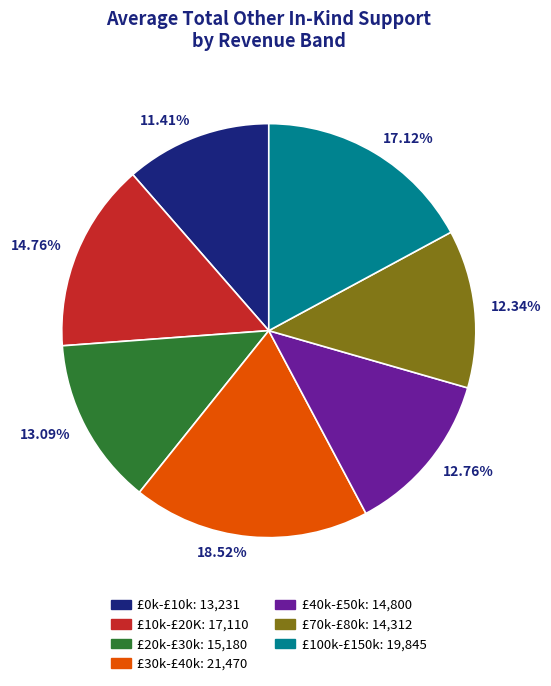

What is the ratio of the value at 17.12% to the value at 12.34%?

1.4